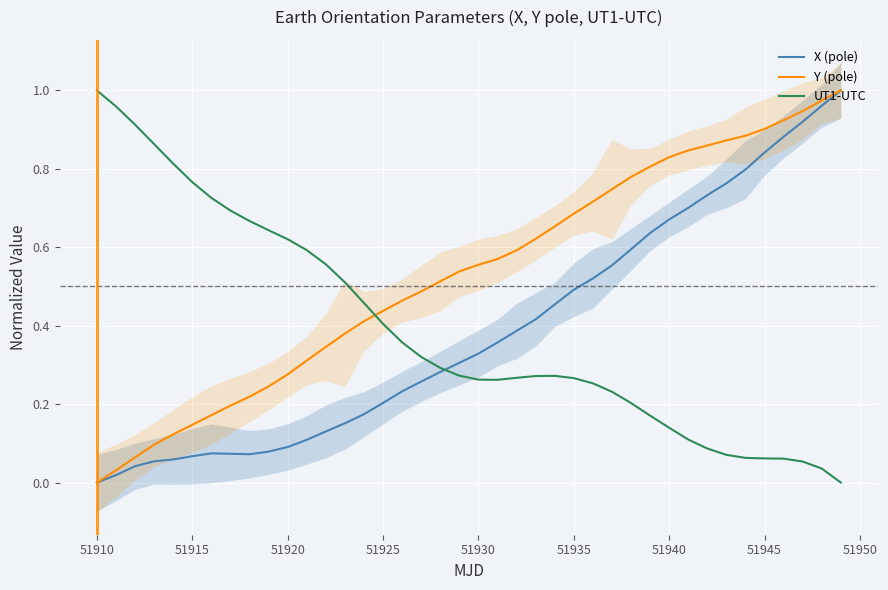

Which series has the largest range (max minus min)?

X (pole)